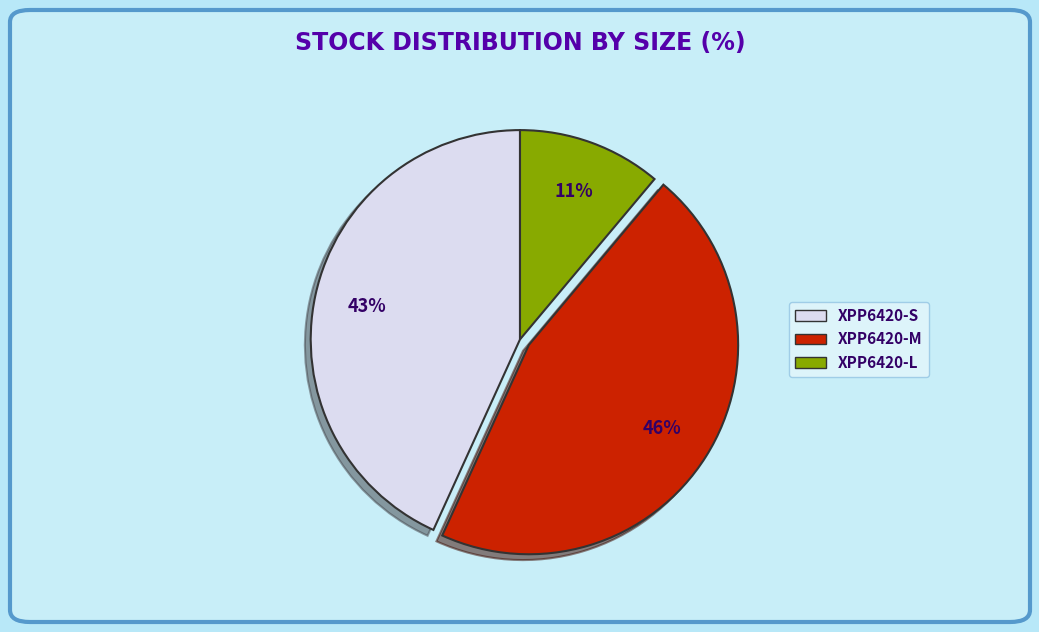

Is there a majority slice in this chart?

No